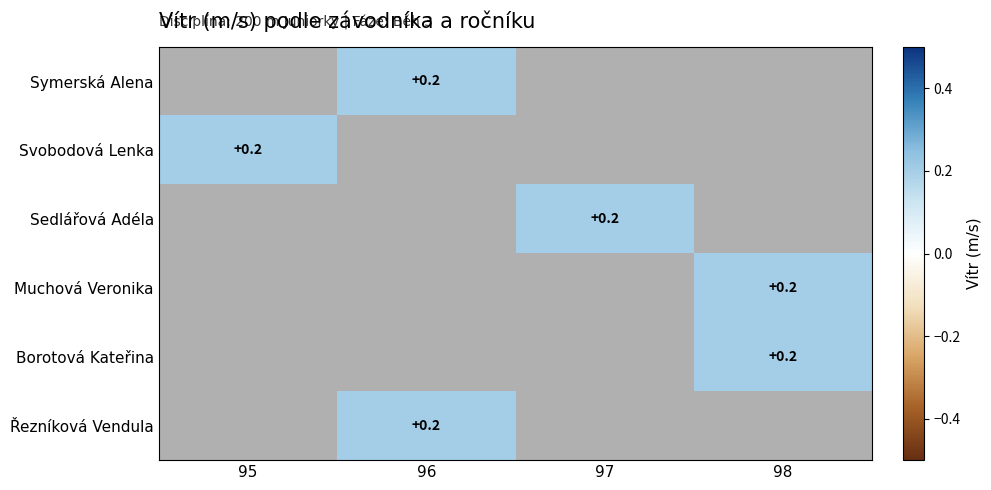

How many positive values does the Svobodová Lenka series have?

1